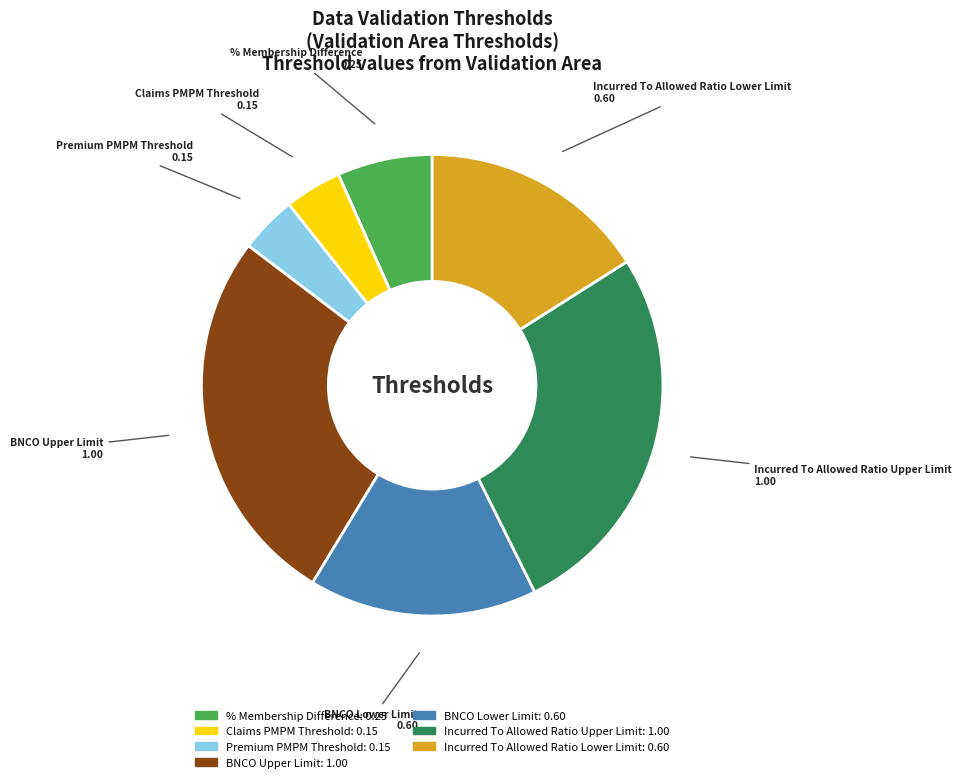

Is the sum of Incurred To Allowed Ratio Upper Limit and % Membership Difference greater than half?

No